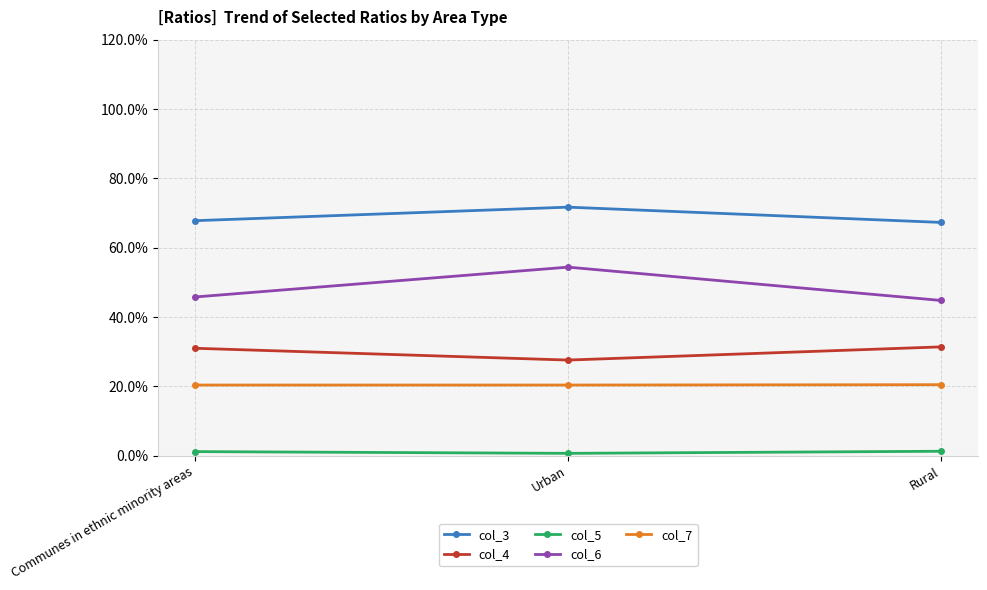

How many series are shown in this chart?

5